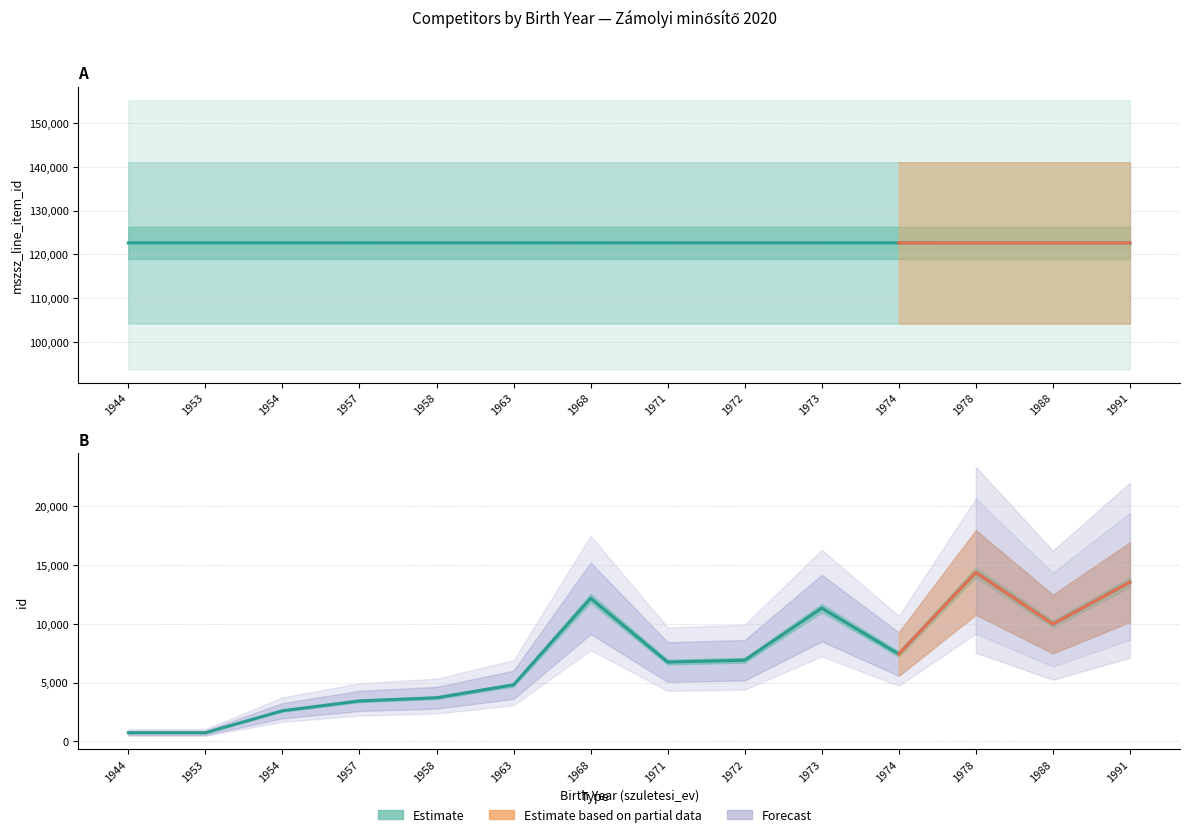

Rank the series by their maximum value, from highest to lowest.

mszsz_line_item_id, id